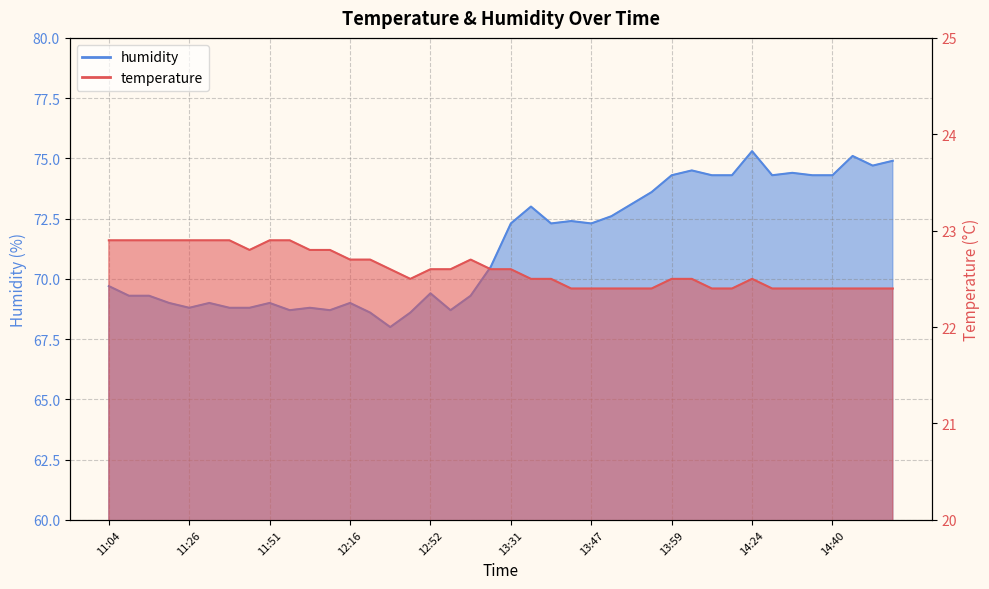

The value of temperature at 13:45 is 22.4. True or false?

True